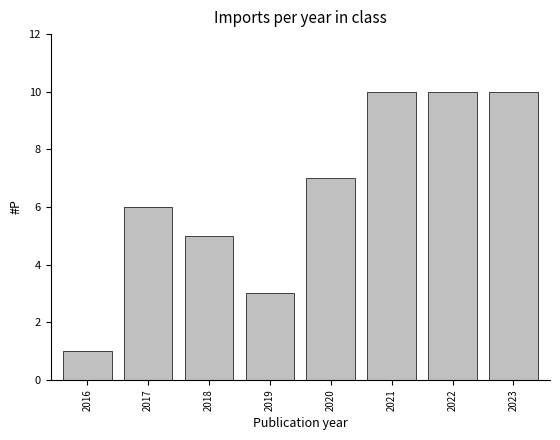

Reading right to left, extract all data points from this chart.

10	10	10	7	3	5	6	1